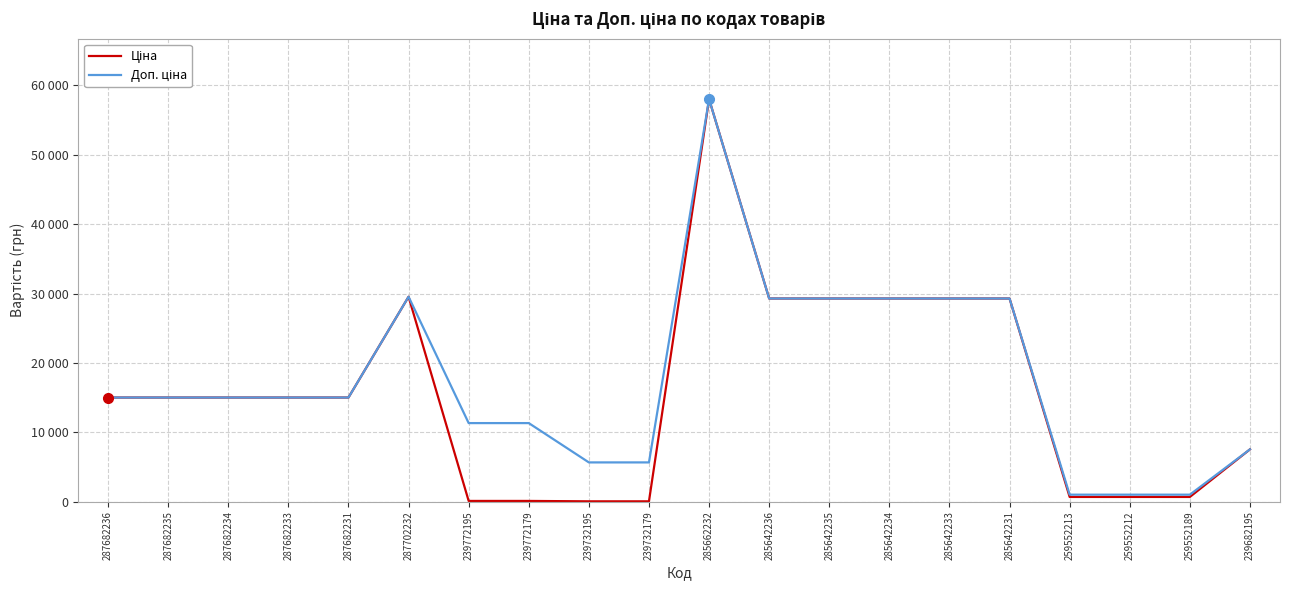

Is it true that Доп. ціна equals 29294.9 at 285642236?

True